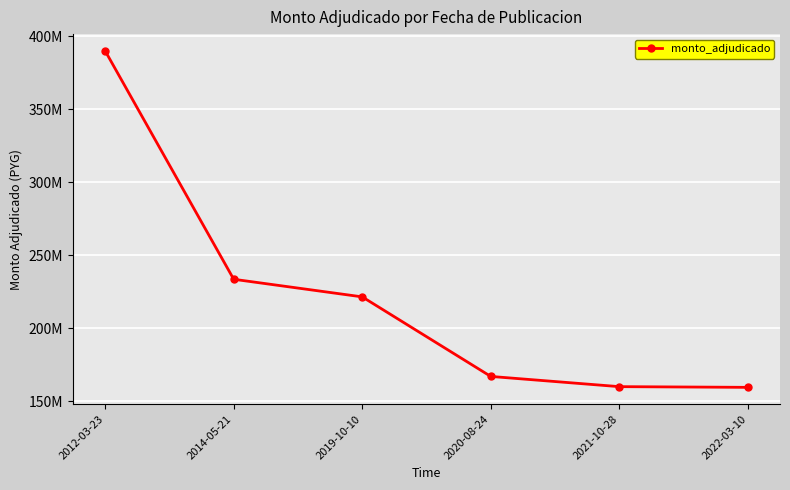

Which has a higher value, 2021-10-28 or 2020-08-24?

2020-08-24